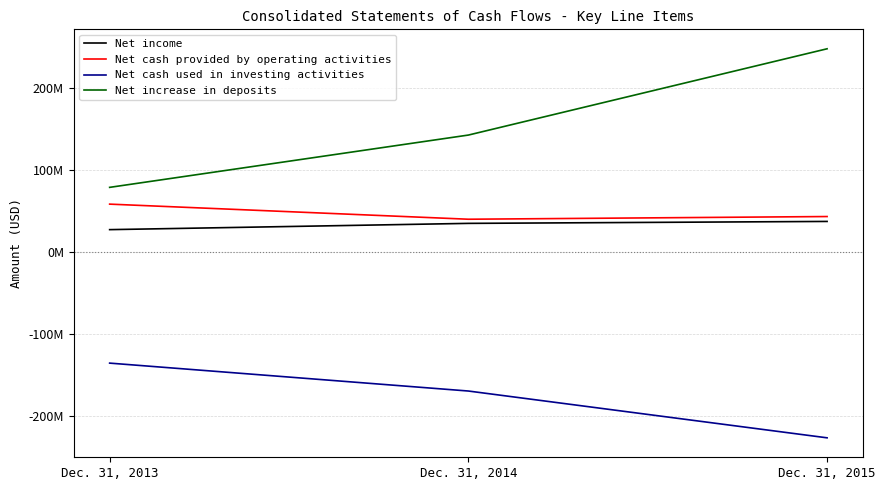

Which series changed the most between Dec. 31, 2014 and Dec. 31, 2015?

Net increase in deposits